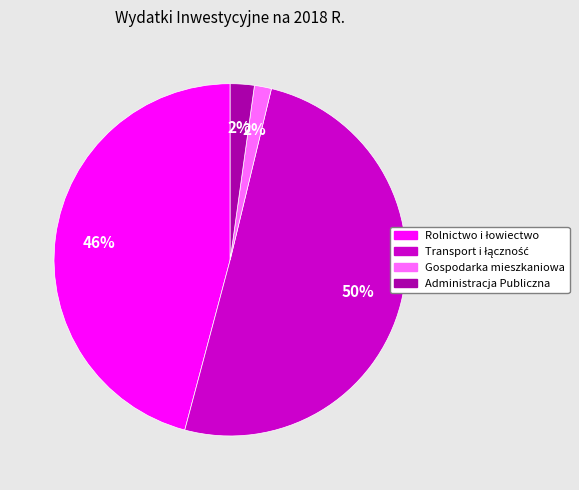

Does Gospodarka mieszkaniowa represent more than half of the total?

No